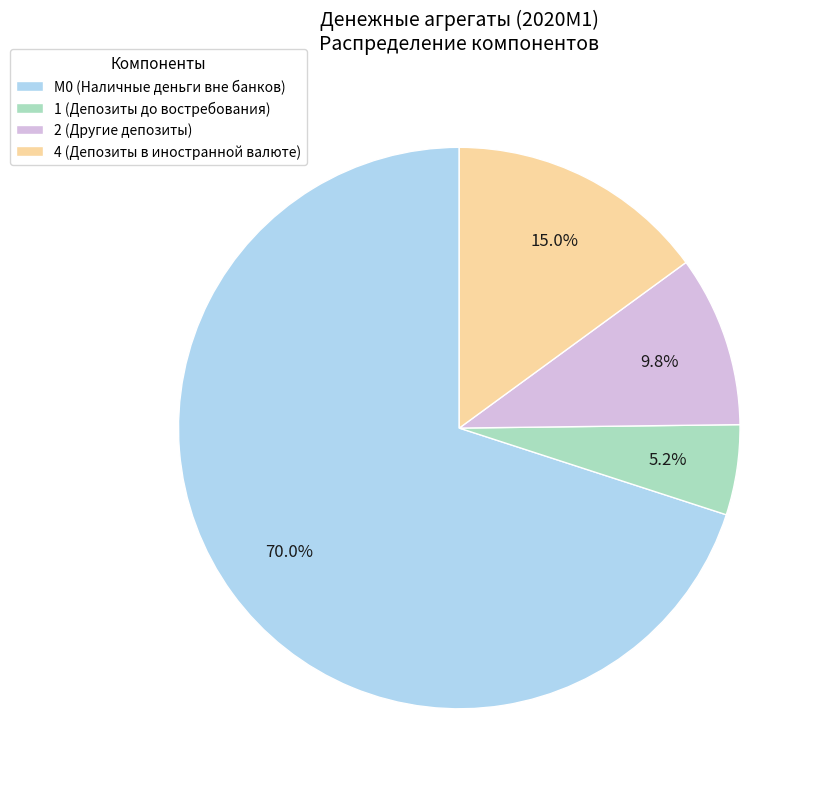

Rank the categories by value from highest to lowest.

М0 (Наличные деньги вне банков), 4 (Депозиты в иностранной валюте), 2 (Другие депозиты), 1 (Депозиты до востребования)